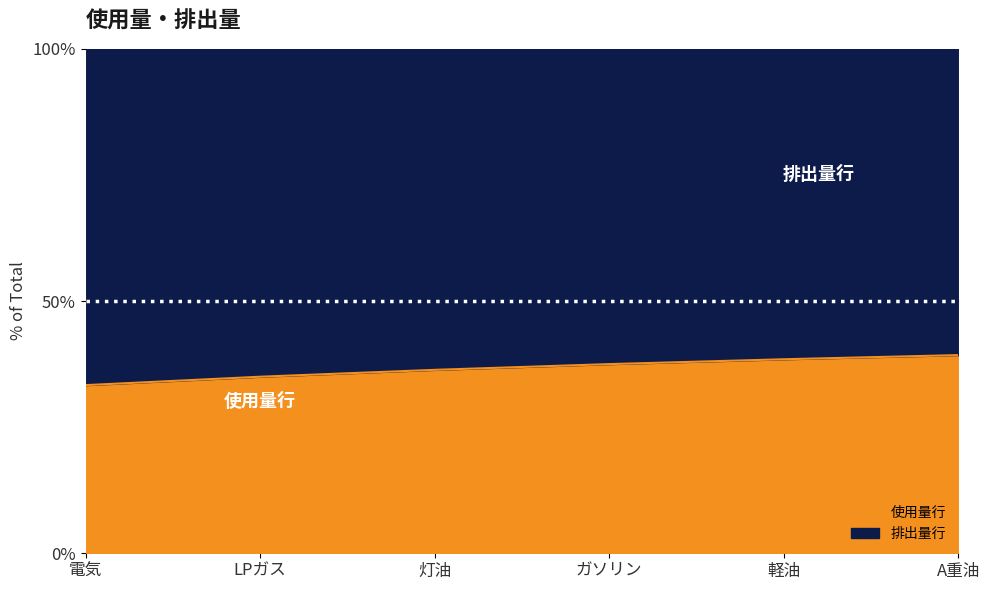

Where does the data first go above 37?

ガソリン